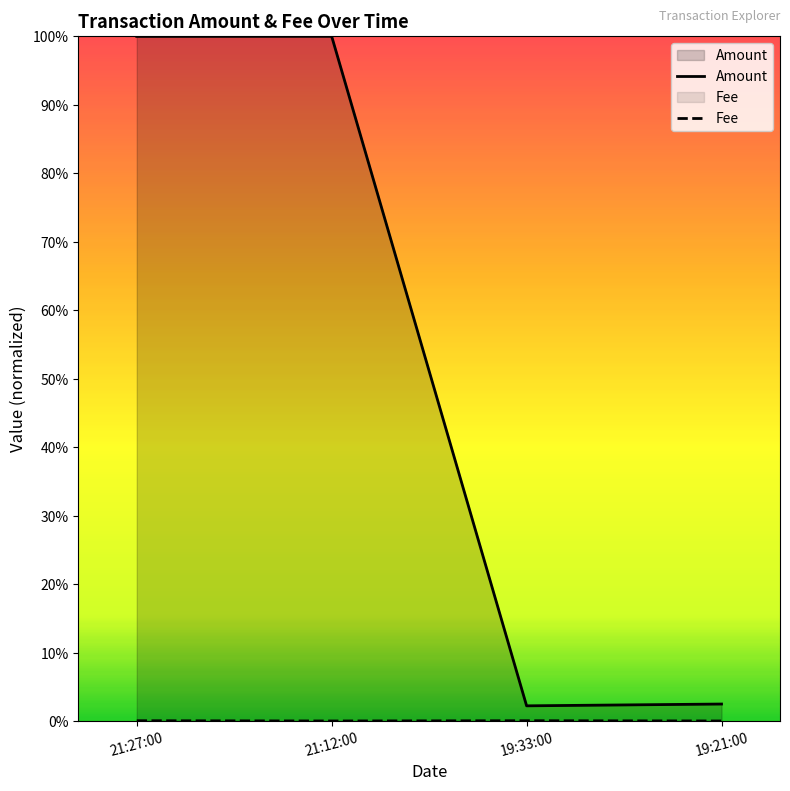

Does the chart display data point markers on the line(s)?

No